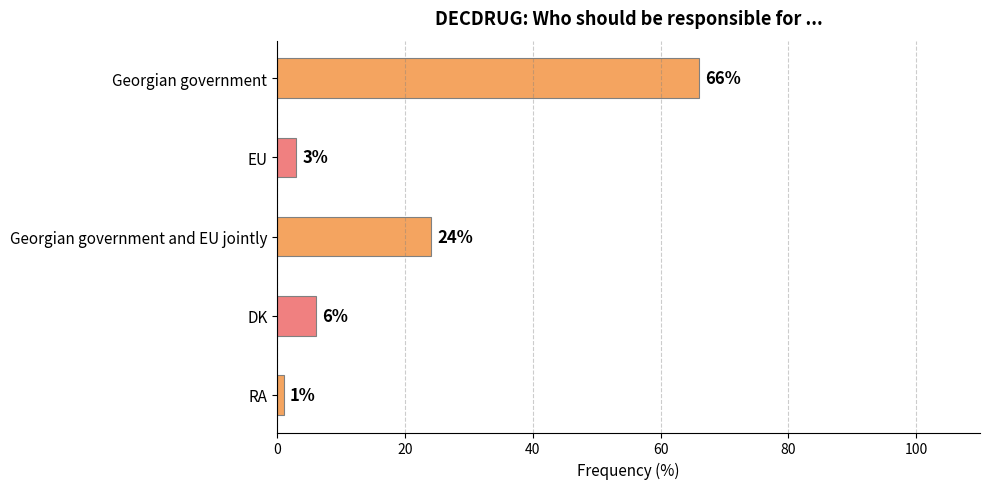

List the labels in order of value, smallest first.

RA, EU, DK, Georgian government and EU jointly, Georgian government